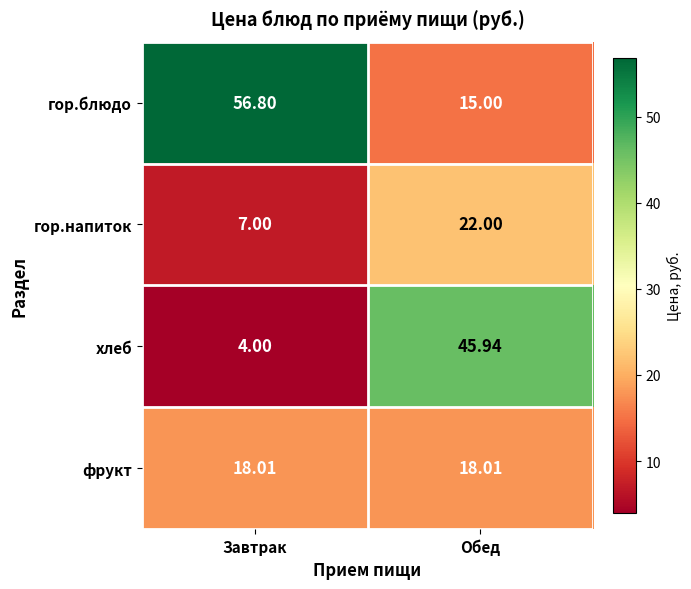

Which series has the widest spread of values?

хлеб